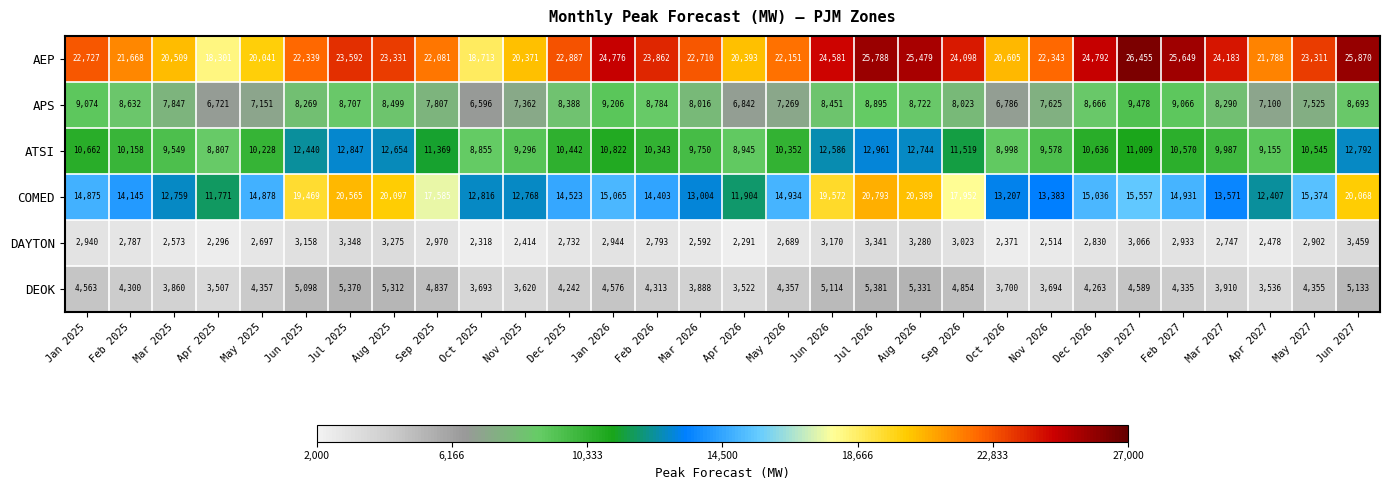

How many series are shown in this chart?

6